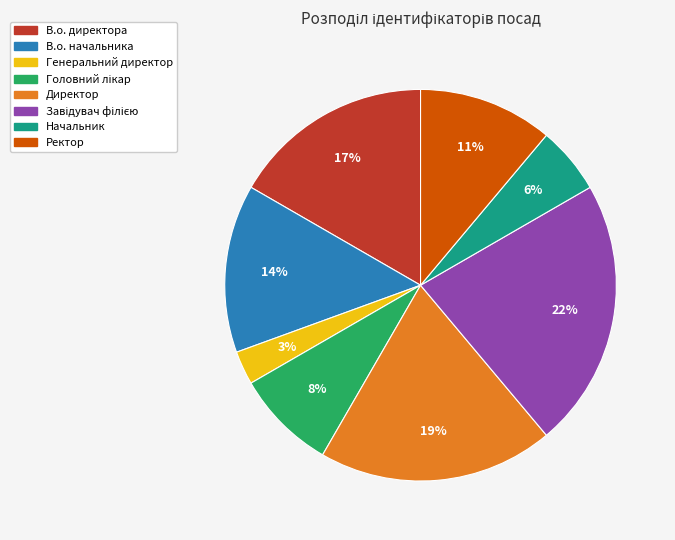

To the nearest percent, what portion does Генеральний директор represent?

3%